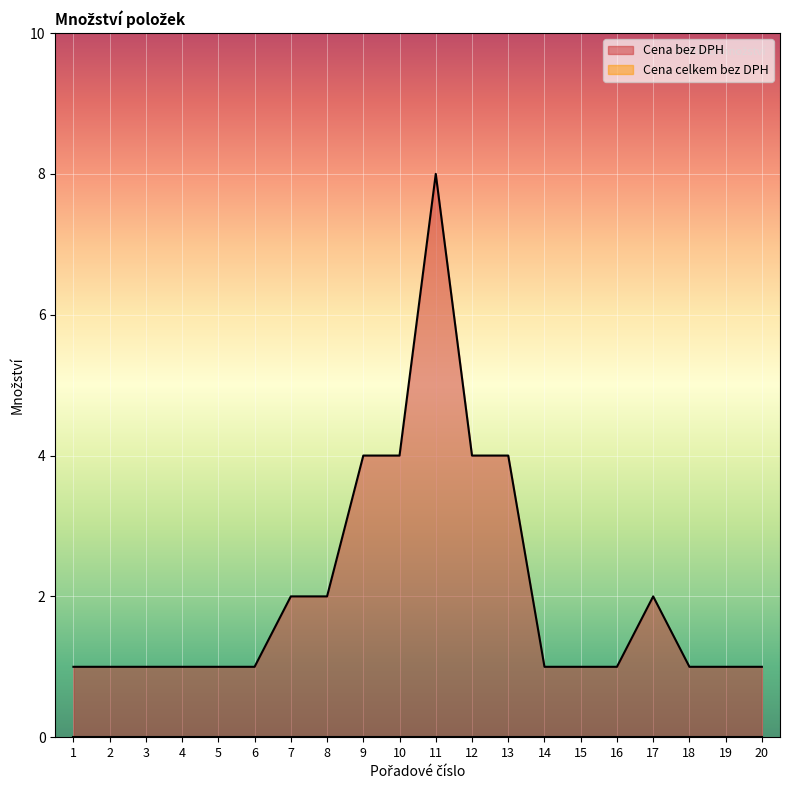

How many interior local peaks (higher than both neighbors) does the data have?

2